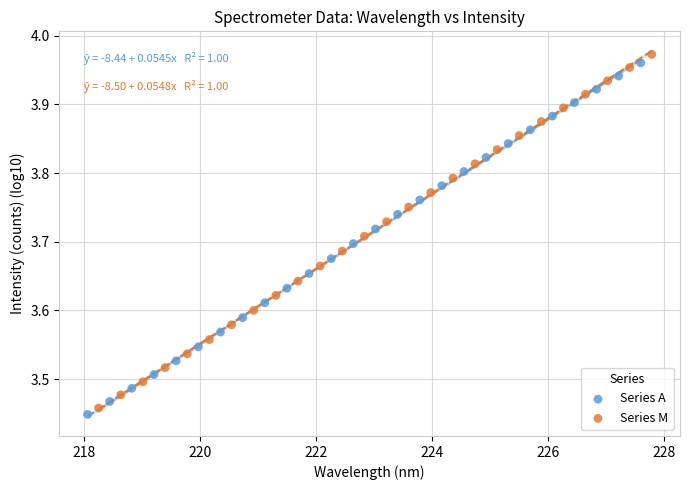

Which series has the largest Y range (max minus min)?

Series M